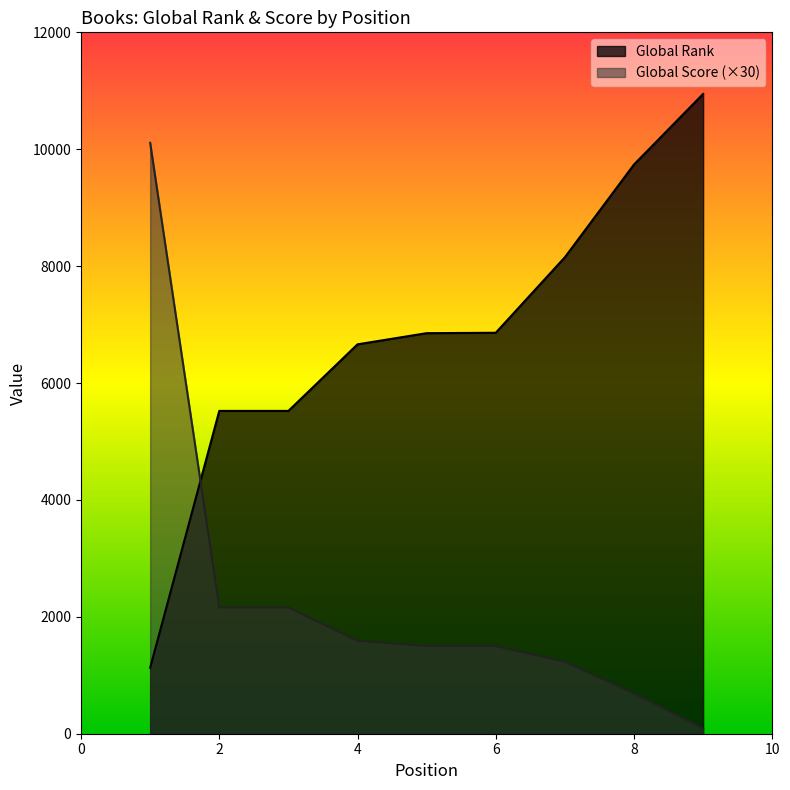

True or false: Global Score and Global Rank cross at least once.

True